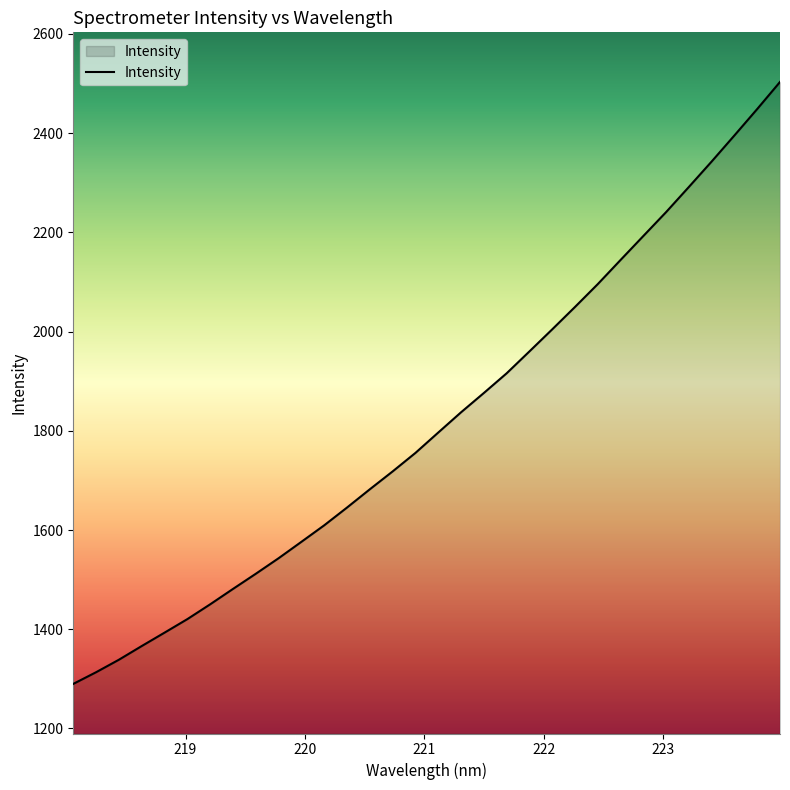

What is the maximum value shown in the chart?

2503.1